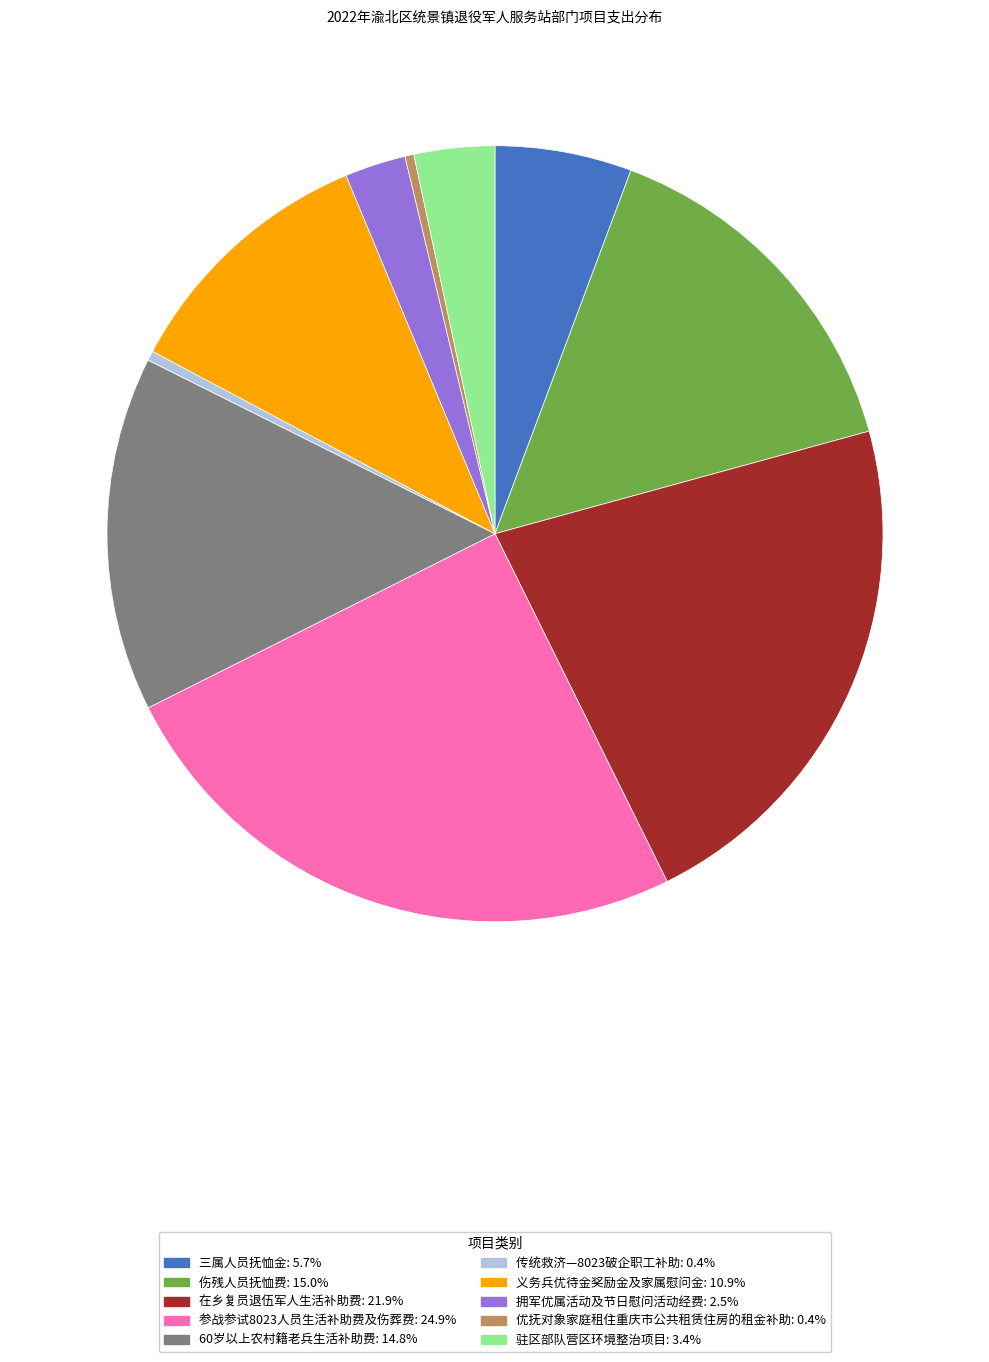

True or false: 伤残人员抚恤费 accounts for 26% of the total.

False